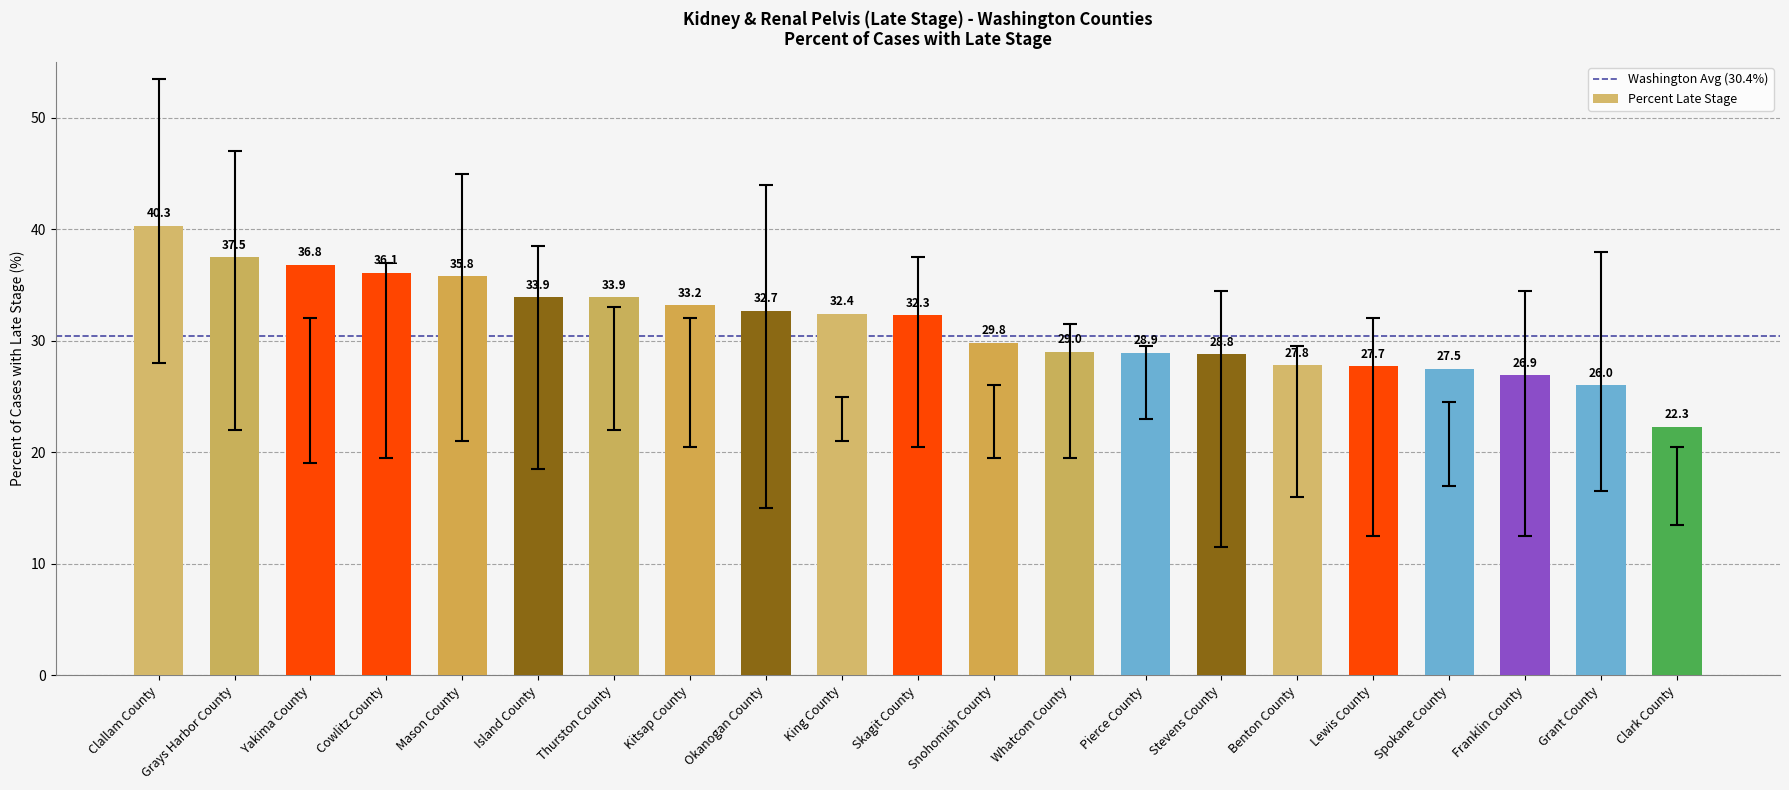

What is the change in value from Pierce County to Lewis County?

-1.2